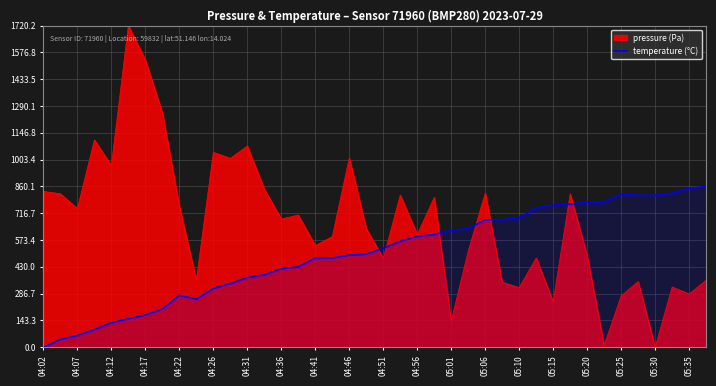

What is the difference between the highest and lowest values at 04:22?

476.5